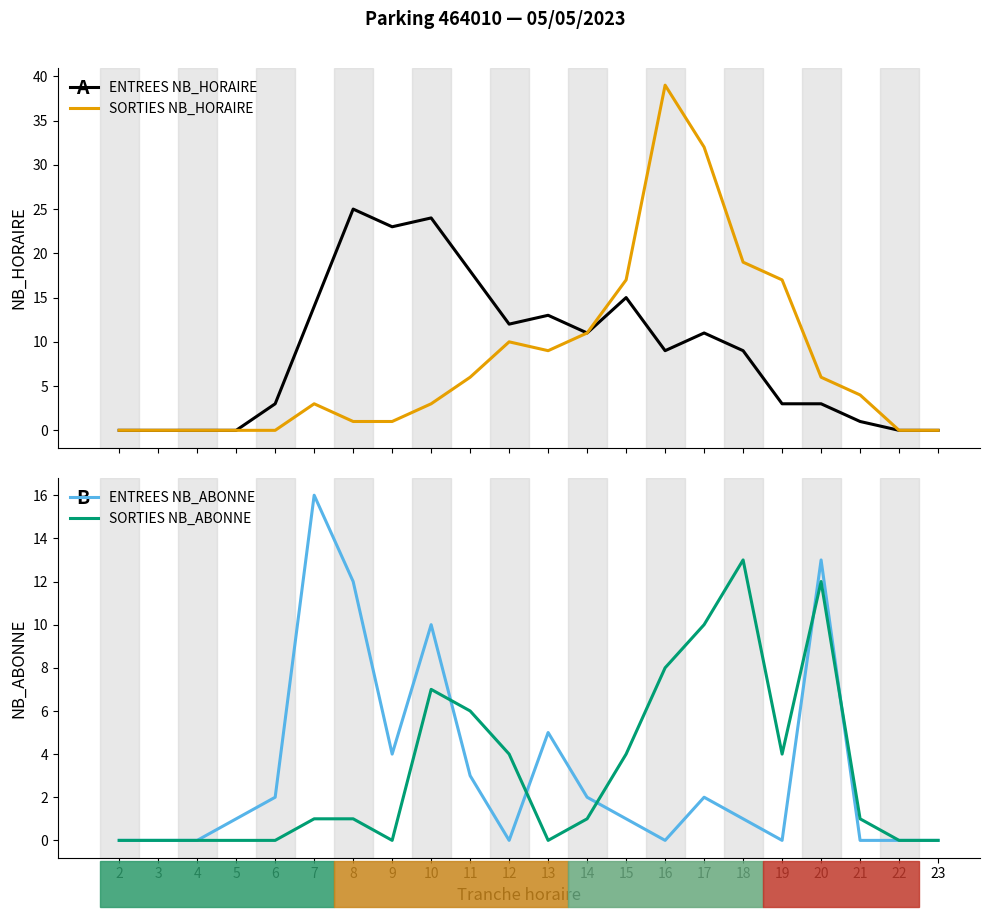

True or false: ENTREES NB_ABONNE and SORTIES NB_ABONNE intersect in this chart.

True